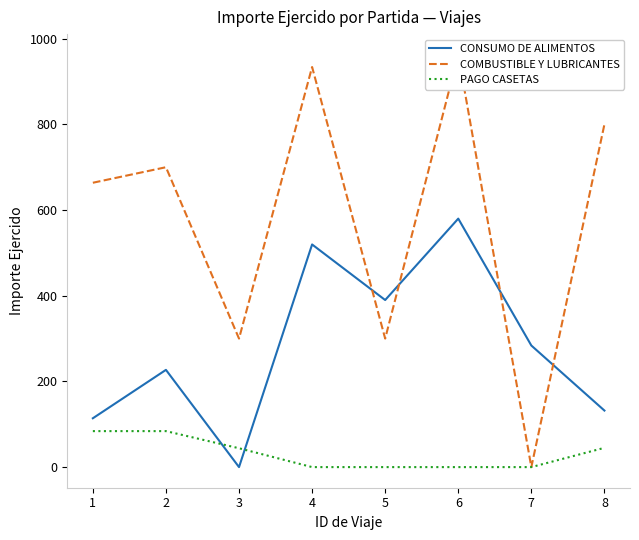

Where does the COMBUSTIBLE Y LUBRICANTES series first go above 700?

4